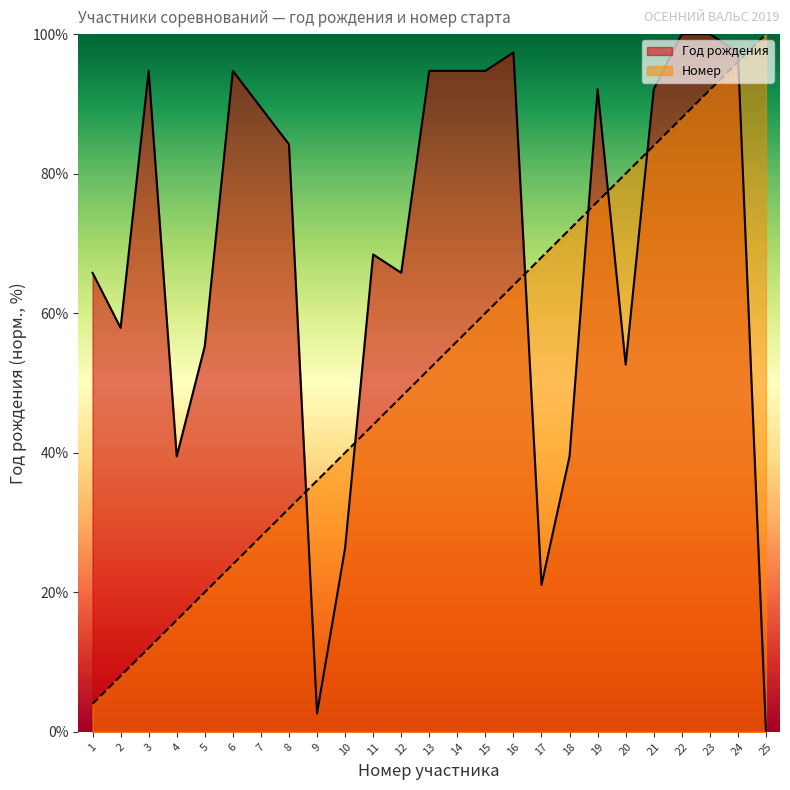

What is the difference between the Номер values at 5 and 1?

16.0